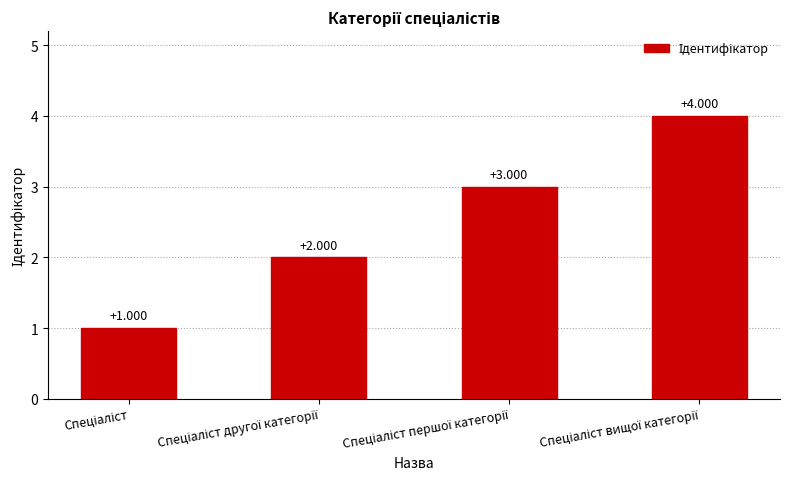

What is the label of the 4th bar from the right?

Спеціаліст